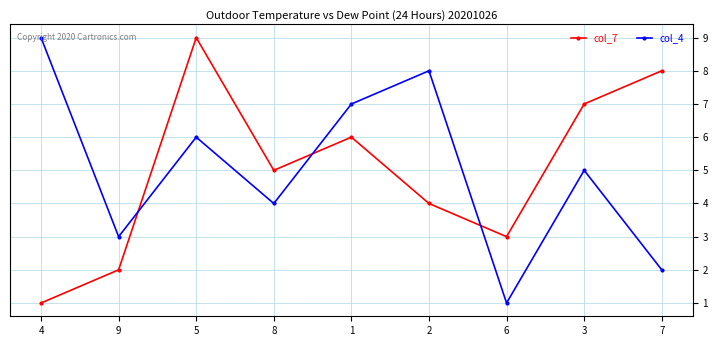

How many lines are shown in the chart?

2